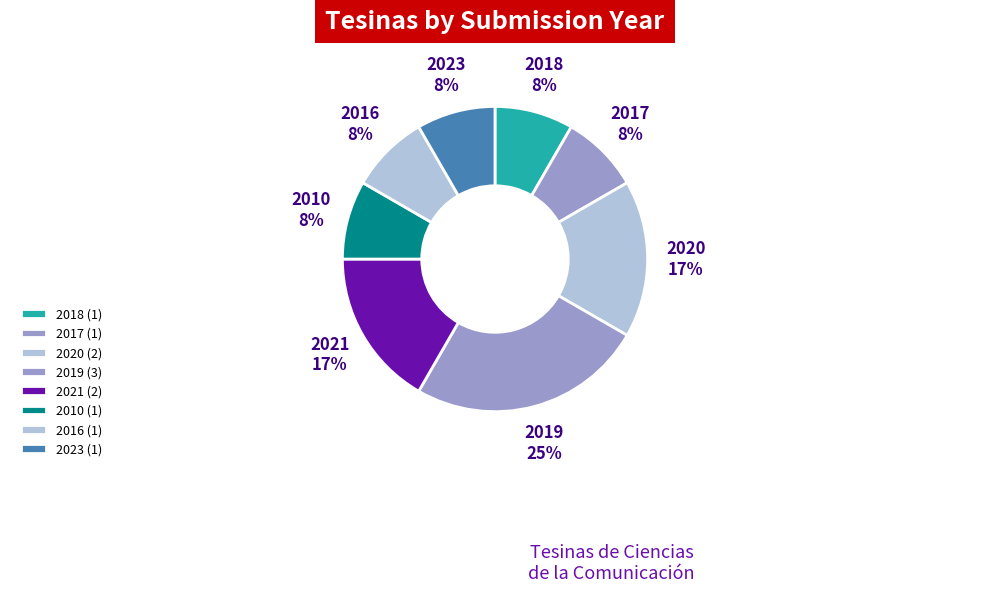

True or false: 2020 accounts for 17% of the total.

True